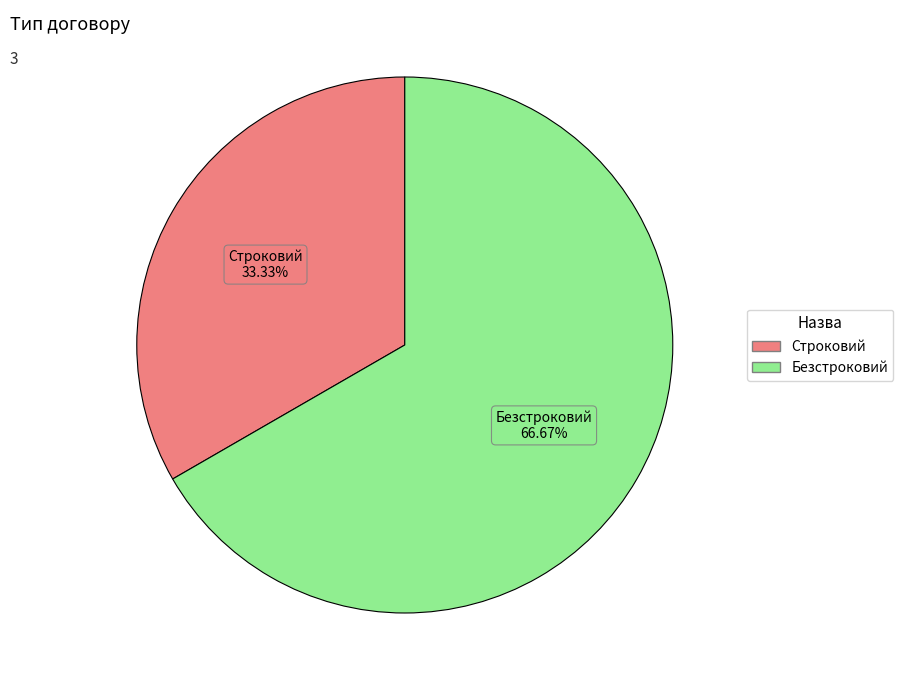

To the nearest percent, what percentage of the pie is Строковий?

33%